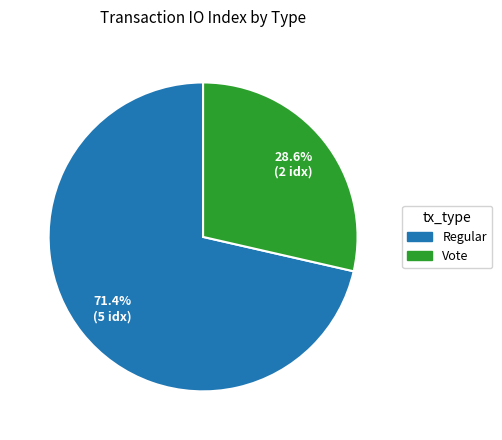

What is the ratio of the value at Vote to the value at Regular?

0.4